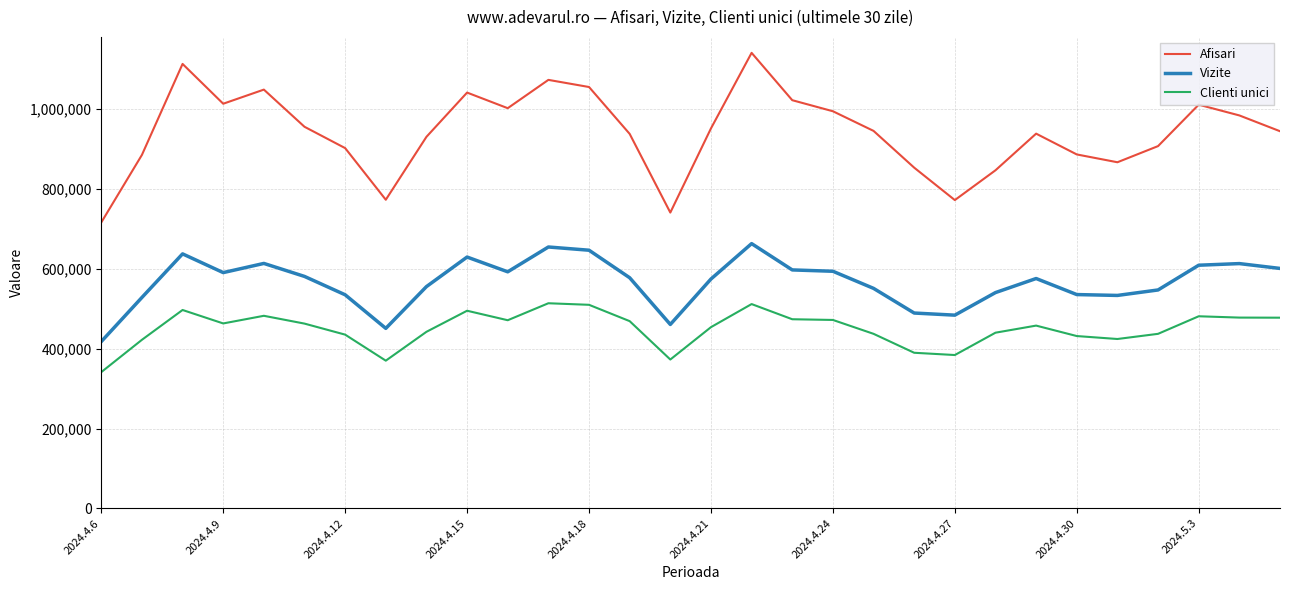

What is the difference between the maximum and minimum values in the Clienti unici series?

172536